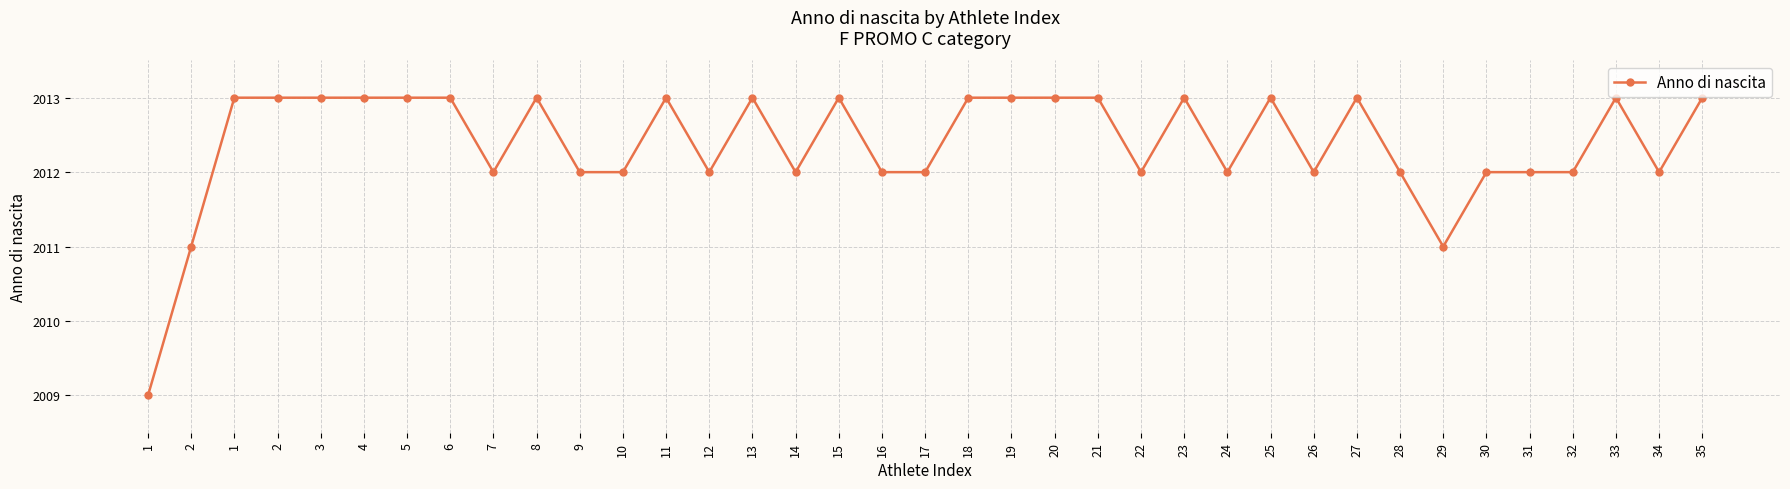

Reading left to right, list all the values displayed in this chart.

2009	2011	2013	2013	2013	2013	2013	2013	2012	2013	2012	2012	2013	2012	2013	2012	2013	2012	2012	2013	2013	2013	2013	2012	2013	2012	2013	2012	2013	2012	2011	2012	2012	2012	2013	2012	2013